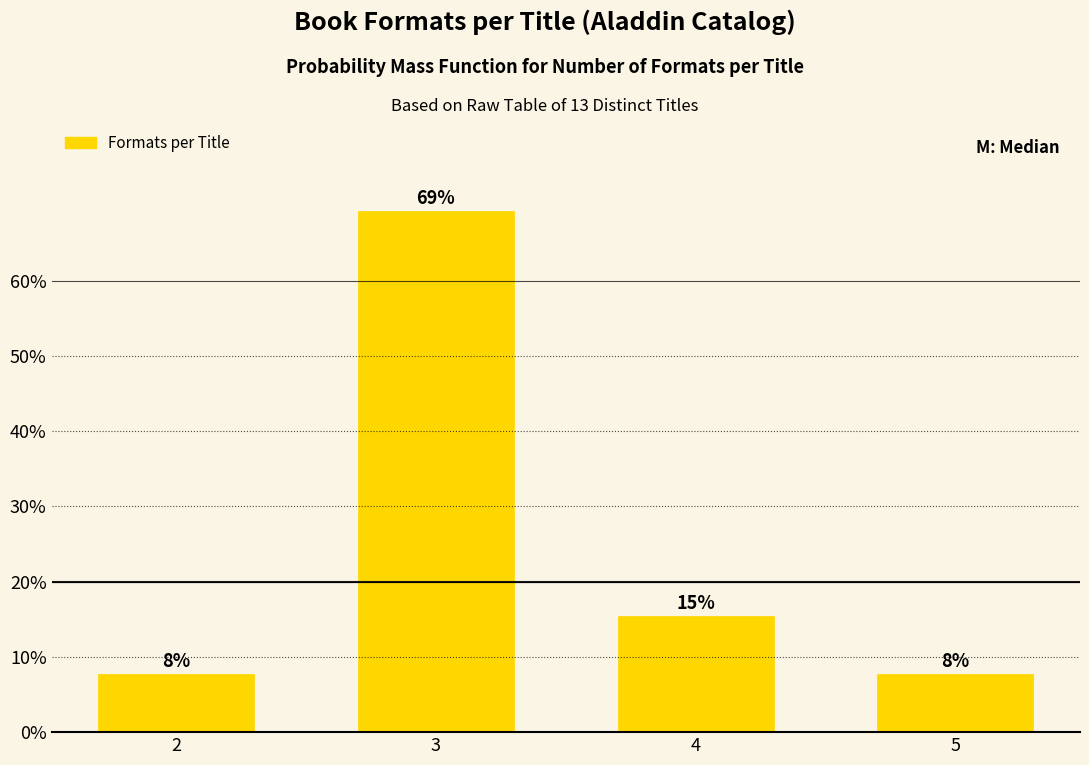

Does the chart contain any negative values?

No